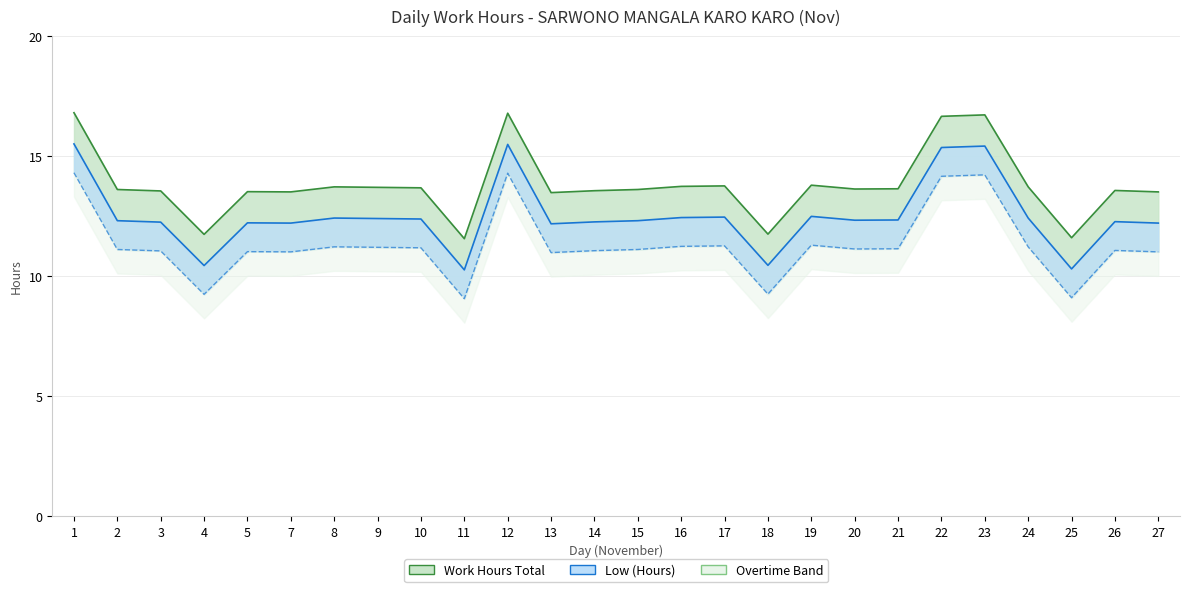

Which label corresponds to the largest value in the chart?

1